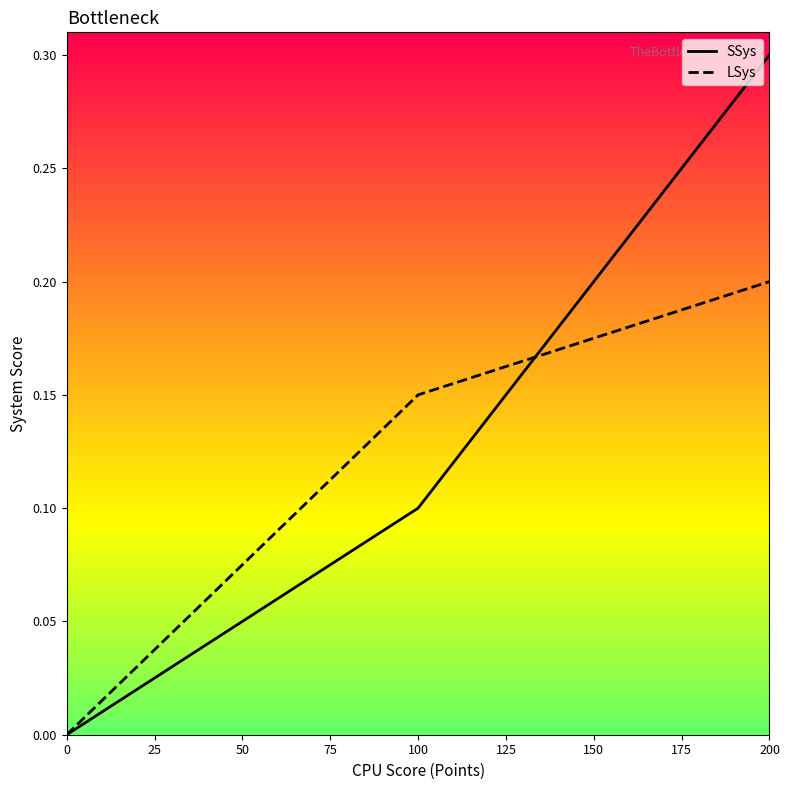

True or false: SSys and LSys cross at least once.

True